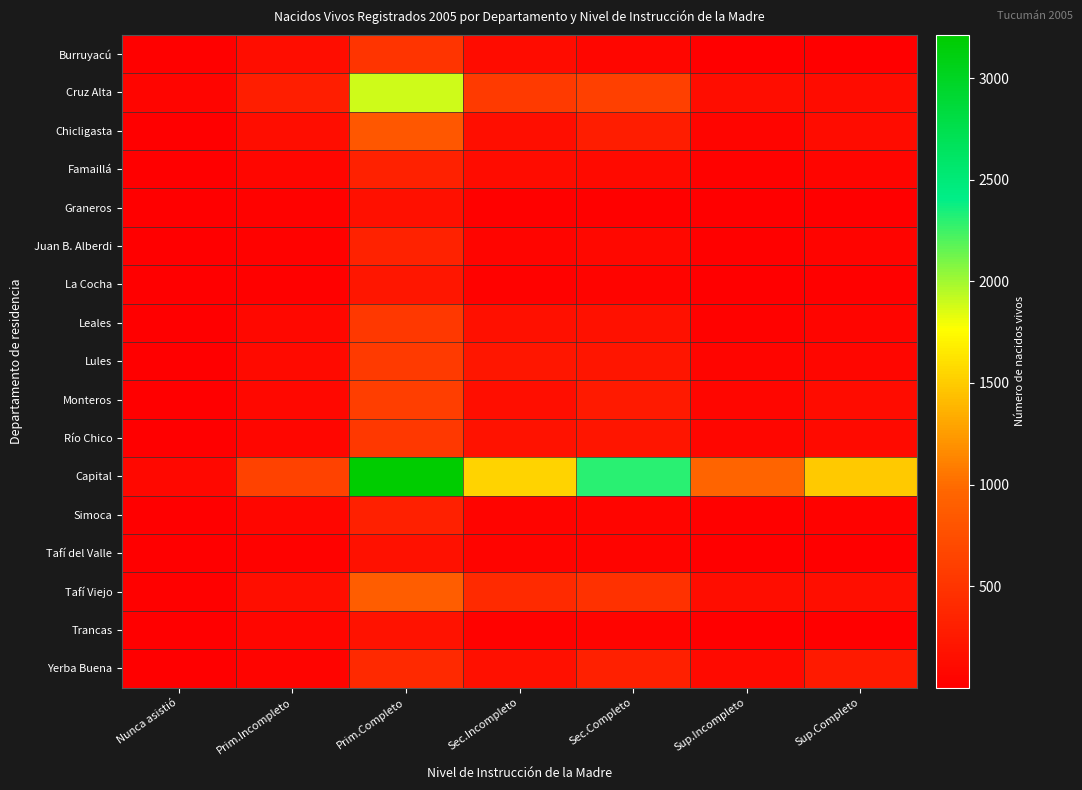

Rank the series at Sup.Incompleto from lowest to highest value.

La Cocha, Tafí del Valle, Graneros, Trancas, Burruyacú, Simoca, Juan B. Alberdi, Leales, Famaillá, Chicligasta, Lules, Río Chico, Monteros, Yerba Buena, Cruz Alta, Tafí Viejo, Capital